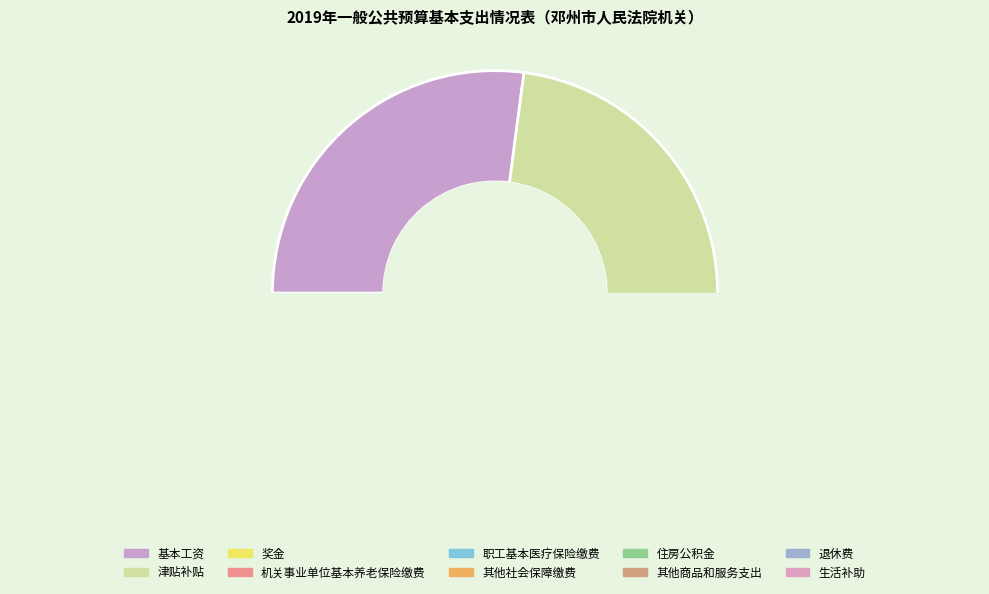

What percentage is the 住房公积金 slice, to the nearest percent?

6%